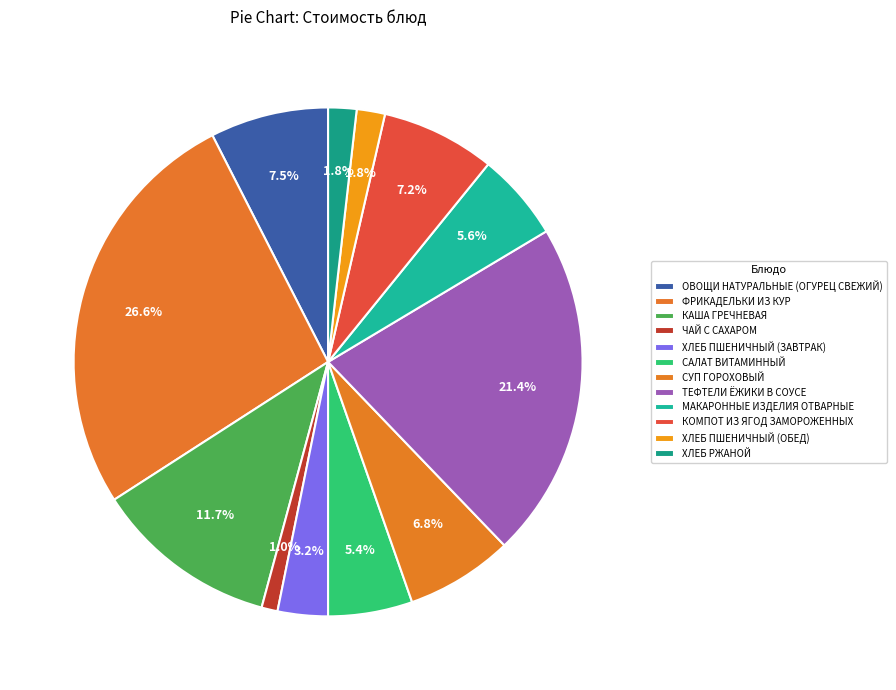

Count the number of slices in the pie.

12